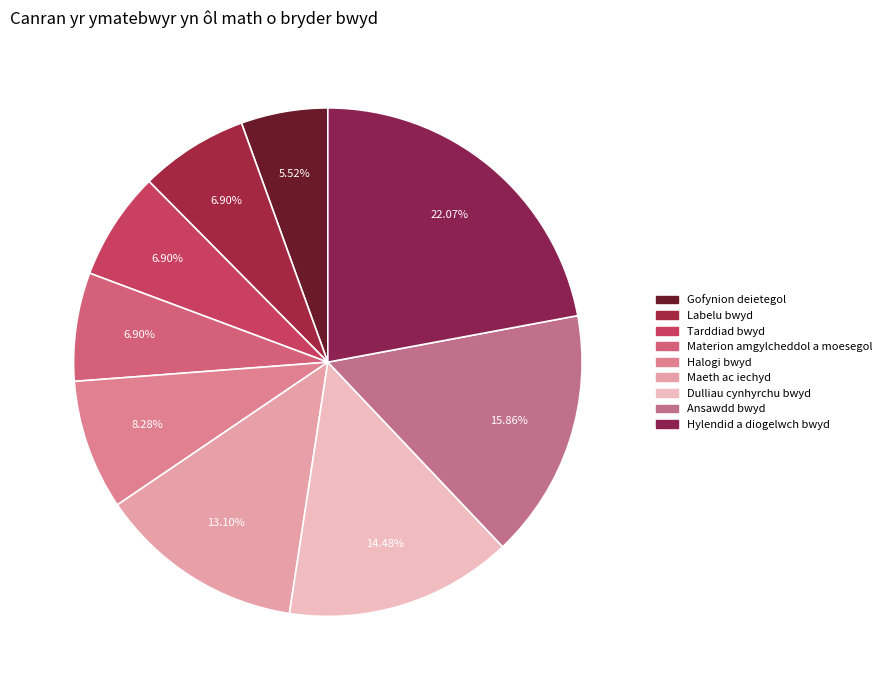

The Labelu bwyd slice represents 7% of the pie. True or false?

True